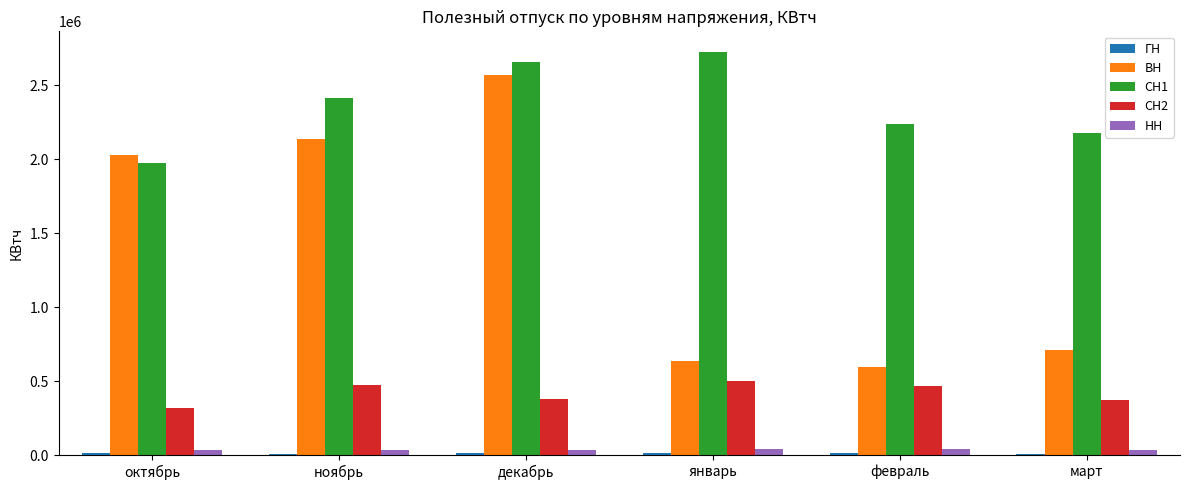

Which series has the largest total across all categories?

СН1